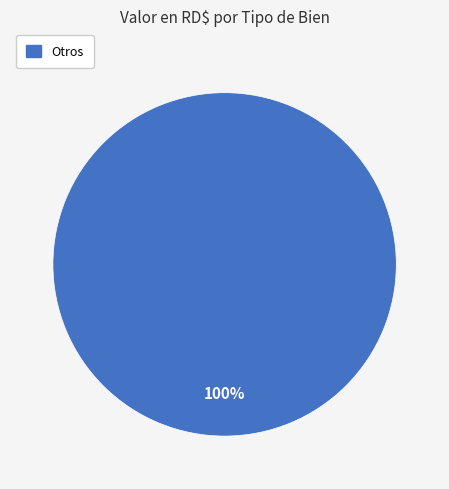

Is there a majority slice in this chart?

Yes